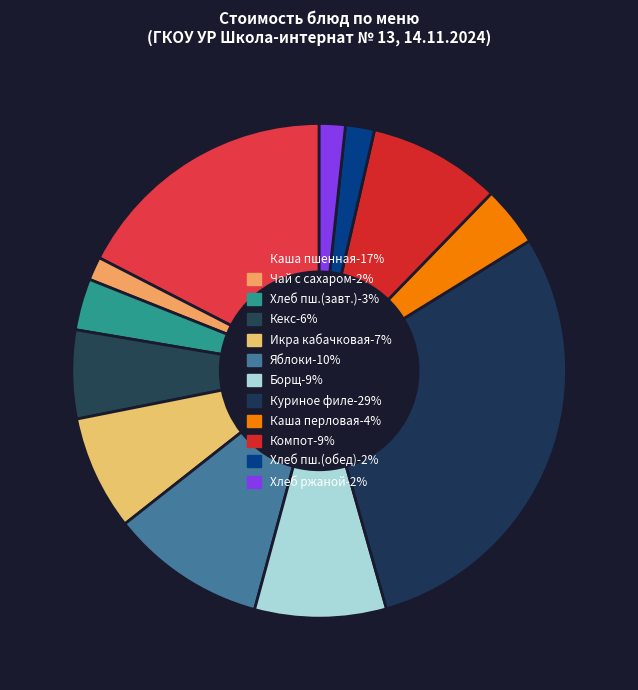

What is the smallest slice in the pie chart?

Чай с сахаром